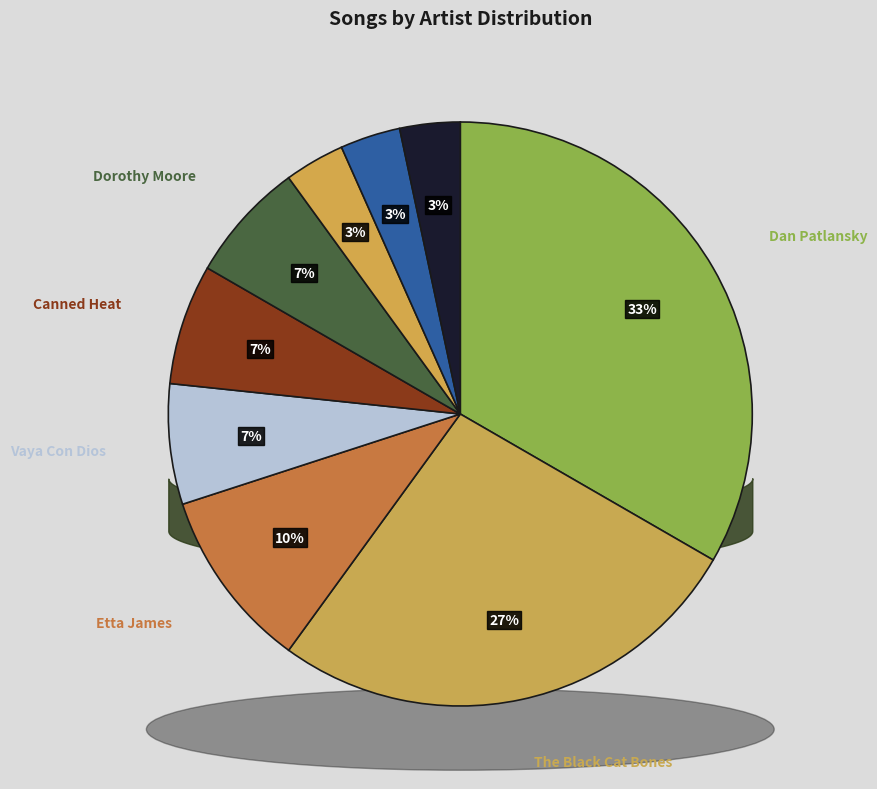

Do Vaya Con Dios and Karen Zoid & Patricia Lewis together represent more than half of the pie?

No